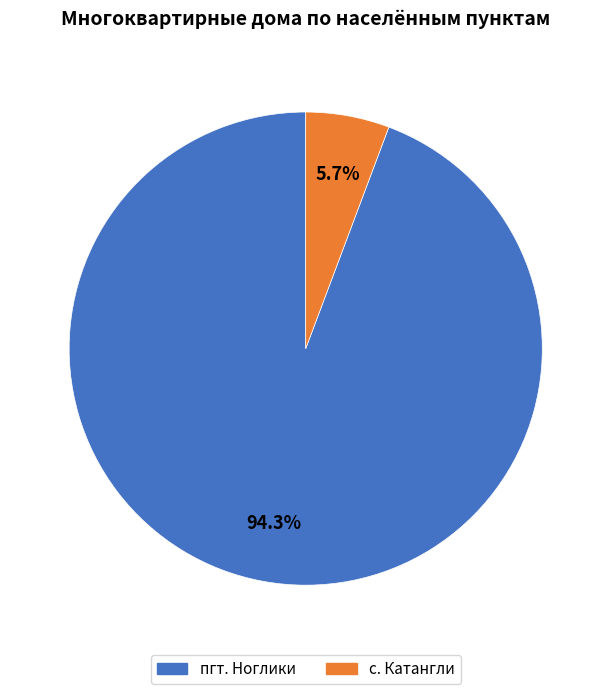

Rank the categories by value from lowest to highest.

с. Катангли, пгт. Ноглики